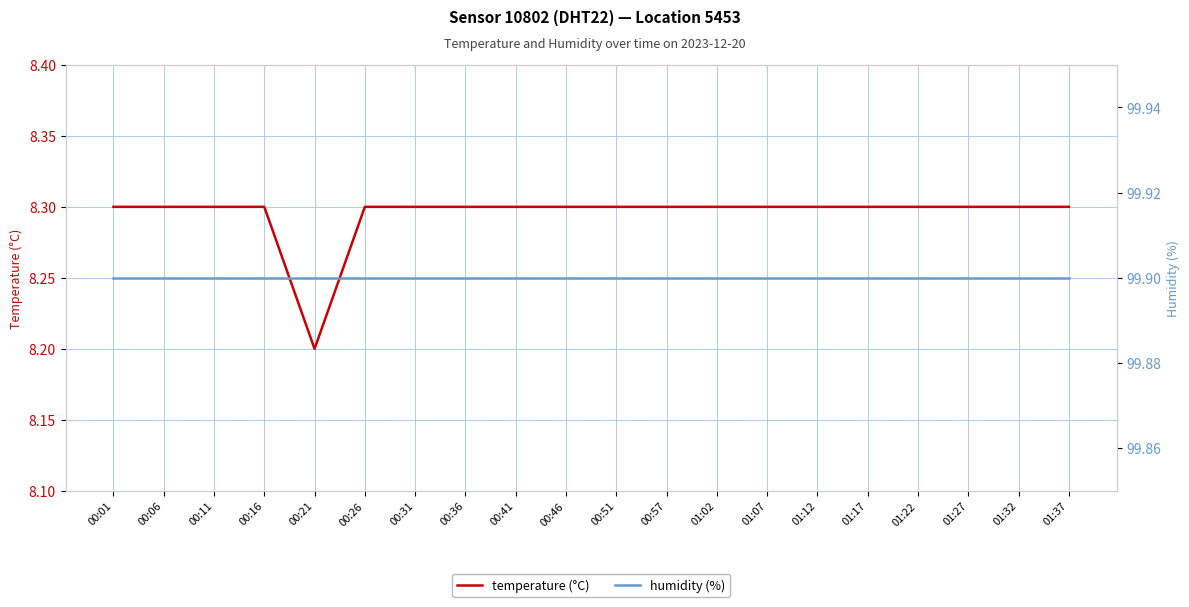

What is the maximum value shown in the chart?

99.9